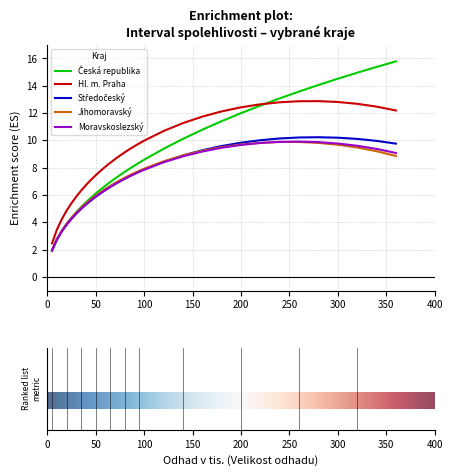

True or false: Moravskoslezský and Hl. m. Praha intersect in this chart.

False